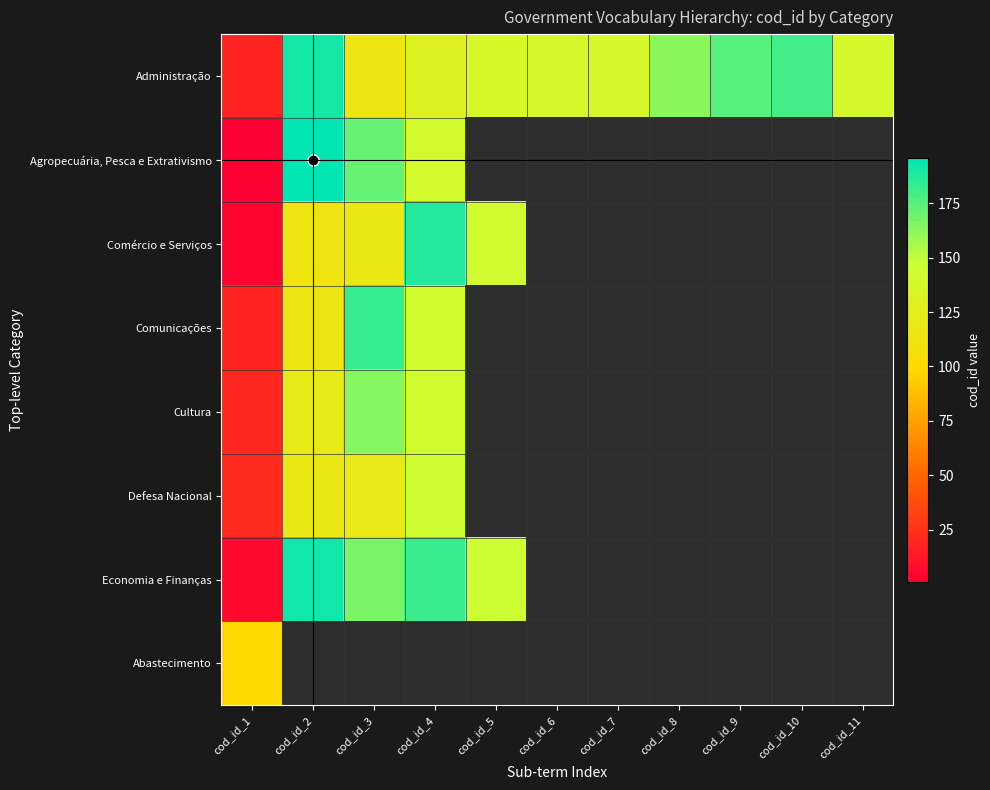

Reading right to left, what are all the values shown in this chart?

Administração: cod_id_11=140	cod_id_10=180	cod_id_9=175	cod_id_8=163	cod_id_7=139	cod_id_6=138	cod_id_5=137	cod_id_4=130	cod_id_3=114	cod_id_2=191	cod_id_1=18
Agropecuária, Pesca e Extrativismo: cod_id_11=0	cod_id_10=0	cod_id_9=0	cod_id_8=0	cod_id_7=0	cod_id_6=0	cod_id_5=0	cod_id_4=141	cod_id_3=171	cod_id_2=196	cod_id_1=1
Comércio e Serviços: cod_id_11=0	cod_id_10=0	cod_id_9=0	cod_id_8=0	cod_id_7=0	cod_id_6=0	cod_id_5=142	cod_id_4=187	cod_id_3=119	cod_id_2=113	cod_id_1=3
Comunicações: cod_id_11=0	cod_id_10=0	cod_id_9=0	cod_id_8=0	cod_id_7=0	cod_id_6=0	cod_id_5=0	cod_id_4=143	cod_id_3=183	cod_id_2=115	cod_id_1=19
Cultura: cod_id_11=0	cod_id_10=0	cod_id_9=0	cod_id_8=0	cod_id_7=0	cod_id_6=0	cod_id_5=0	cod_id_4=144	cod_id_3=164	cod_id_2=122	cod_id_1=20
Defesa Nacional: cod_id_11=0	cod_id_10=0	cod_id_9=0	cod_id_8=0	cod_id_7=0	cod_id_6=0	cod_id_5=0	cod_id_4=145	cod_id_3=120	cod_id_2=118	cod_id_1=21
Economia e Finanças: cod_id_11=0	cod_id_10=0	cod_id_9=0	cod_id_8=0	cod_id_7=0	cod_id_6=0	cod_id_5=146	cod_id_4=182	cod_id_3=167	cod_id_2=192	cod_id_1=6
Abastecimento: cod_id_11=0	cod_id_10=0	cod_id_9=0	cod_id_8=0	cod_id_7=0	cod_id_6=0	cod_id_5=0	cod_id_4=0	cod_id_3=0	cod_id_2=0	cod_id_1=100